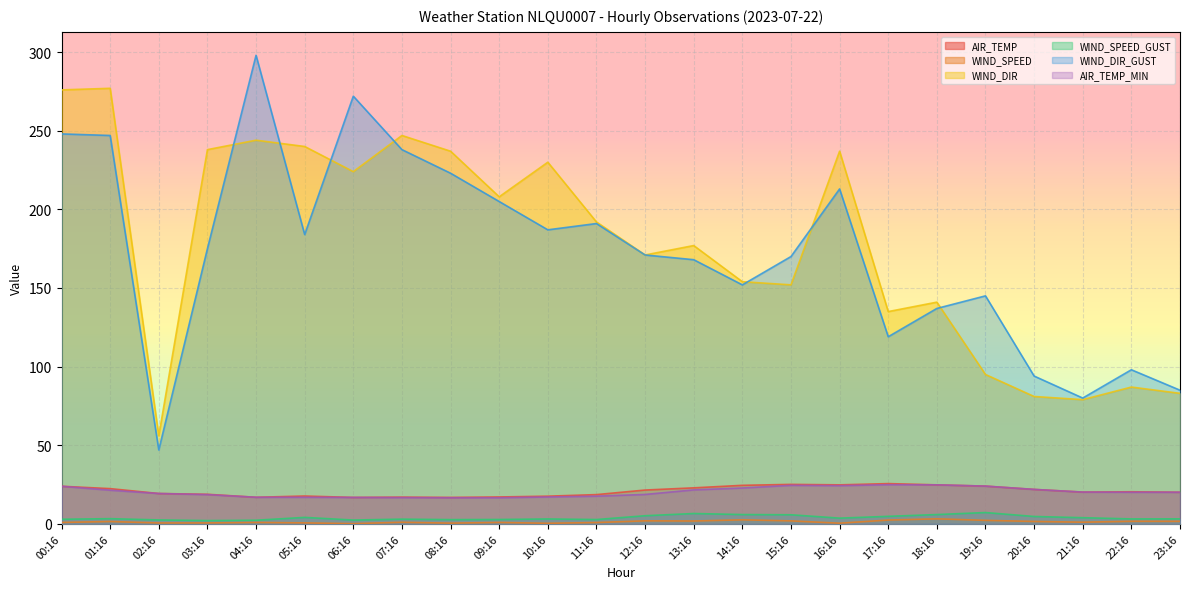

Reading left to right, list all the values displayed in this chart.

AIR_TEMP: 00:16=23.9	01:16=22.4	02:16=19.3	03:16=18.8	04:16=16.9	05:16=17.7	06:16=16.8	07:16=17.0	08:16=16.8	09:16=17.1	10:16=17.6	11:16=18.6	12:16=21.5	13:16=22.9	14:16=24.5	15:16=25.1	16:16=24.8	17:16=25.6	18:16=24.8	19:16=24.0	20:16=21.9	21:16=20.2	22:16=20.4	23:16=20.1
WIND_SPEED: 00:16=0.9	01:16=1.5	02:16=0.6	03:16=0.6	04:16=0.9	05:16=0.6	06:16=0.1	07:16=1.0	08:16=0.4	09:16=0.9	10:16=0.4	11:16=0.8	12:16=1.9	13:16=1.8	14:16=2.6	15:16=1.9	16:16=0.4	17:16=2.4	18:16=3.2	19:16=2.2	20:16=1.5	21:16=1.1	22:16=1.6	23:16=1.6
WIND_DIR: 00:16=276.0	01:16=277.0	02:16=56.0	03:16=238.0	04:16=244.0	05:16=240.0	06:16=224.0	07:16=247.0	08:16=237.0	09:16=208.0	10:16=230.0	11:16=192.0	12:16=171.0	13:16=177.0	14:16=154.0	15:16=152.0	16:16=237.0	17:16=135.0	18:16=141.0	19:16=95.0	20:16=81.0	21:16=79.0	22:16=87.0	23:16=83.0
WIND_SPEED_GUST: 00:16=2.9	01:16=3.3	02:16=2.5	03:16=2.1	04:16=2.3	05:16=4.1	06:16=2.4	07:16=3.0	08:16=2.7	09:16=2.8	10:16=3.1	11:16=2.8	12:16=5.2	13:16=6.6	14:16=5.9	15:16=5.8	16:16=3.6	17:16=4.8	18:16=5.9	19:16=7.2	20:16=4.7	21:16=3.9	22:16=3.1	23:16=3.2
WIND_DIR_GUST: 00:16=248.0	01:16=247.0	02:16=47.0	03:16=175.0	04:16=298.0	05:16=184.0	06:16=272.0	07:16=238.0	08:16=223.0	09:16=205.0	10:16=187.0	11:16=191.0	12:16=171.0	13:16=168.0	14:16=152.0	15:16=170.0	16:16=213.0	17:16=119.0	18:16=137.0	19:16=145.0	20:16=94.0	21:16=80.0	22:16=98.0	23:16=85.0
AIR_TEMP_MIN: 00:16=23.9	01:16=21.4	02:16=19.3	03:16=18.6	04:16=16.9	05:16=16.9	06:16=16.8	07:16=16.7	08:16=16.6	09:16=16.6	10:16=17.1	11:16=17.6	12:16=18.7	13:16=21.6	14:16=22.8	15:16=24.5	16:16=24.3	17:16=24.9	18:16=24.8	19:16=24.0	20:16=21.9	21:16=20.2	22:16=20.1	23:16=20.1